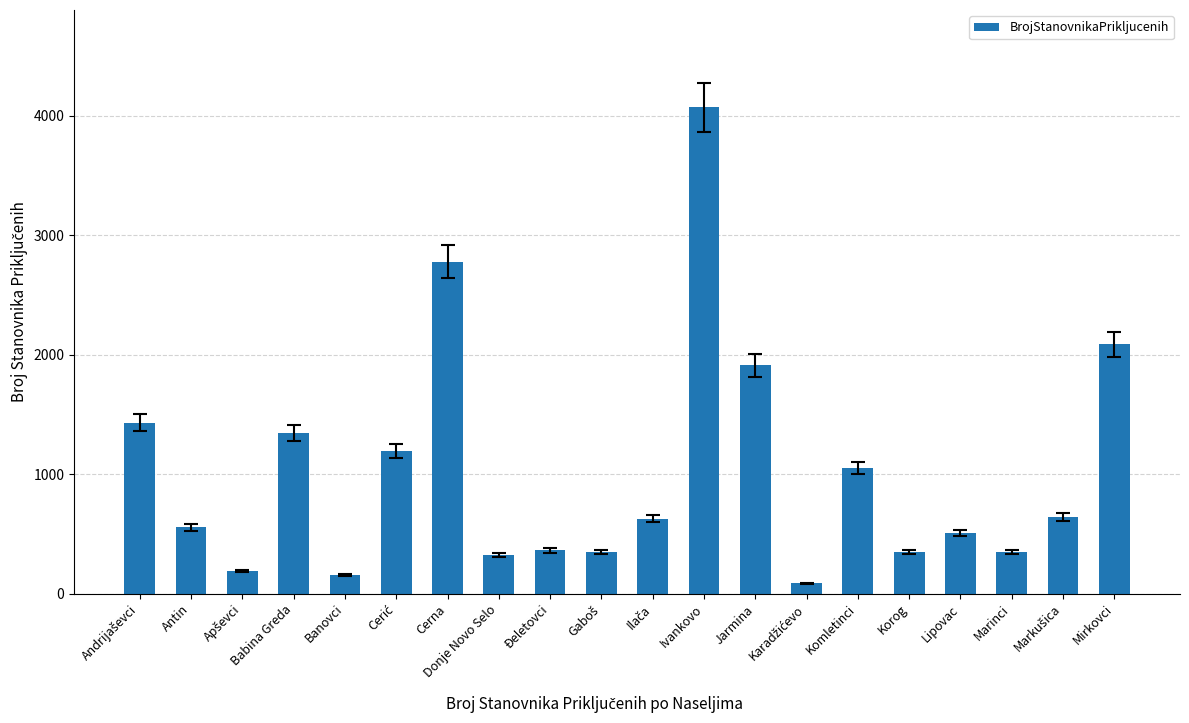

What is the average value?

1018